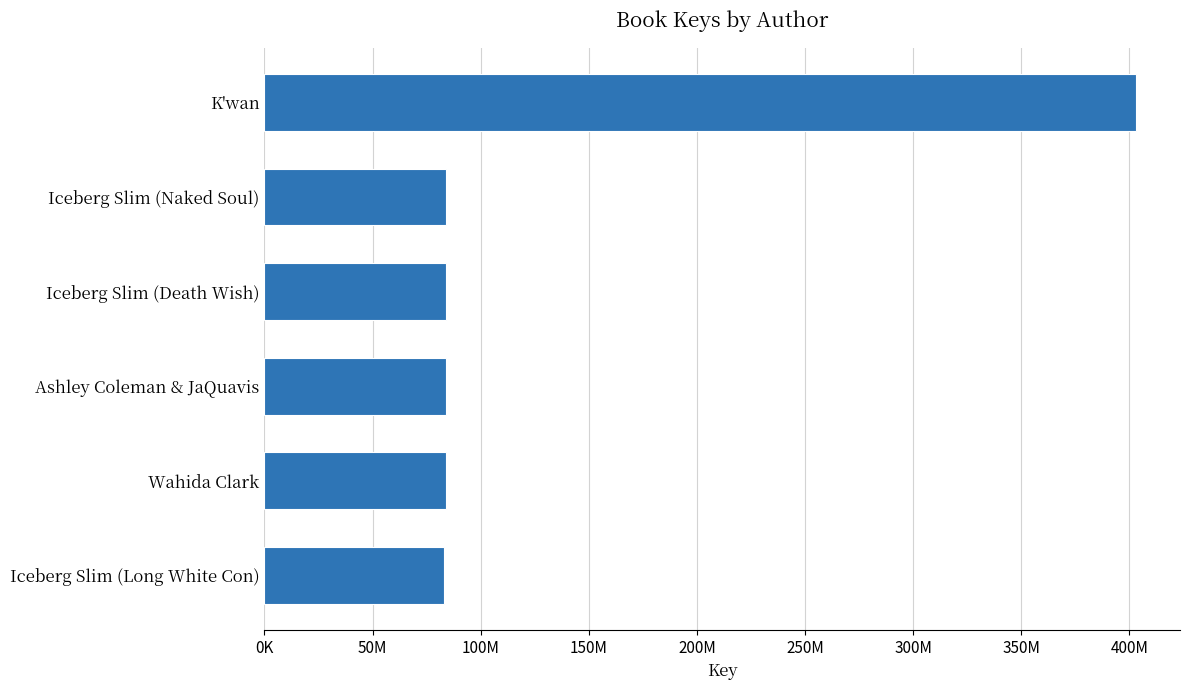

Are the bars horizontal?

Yes